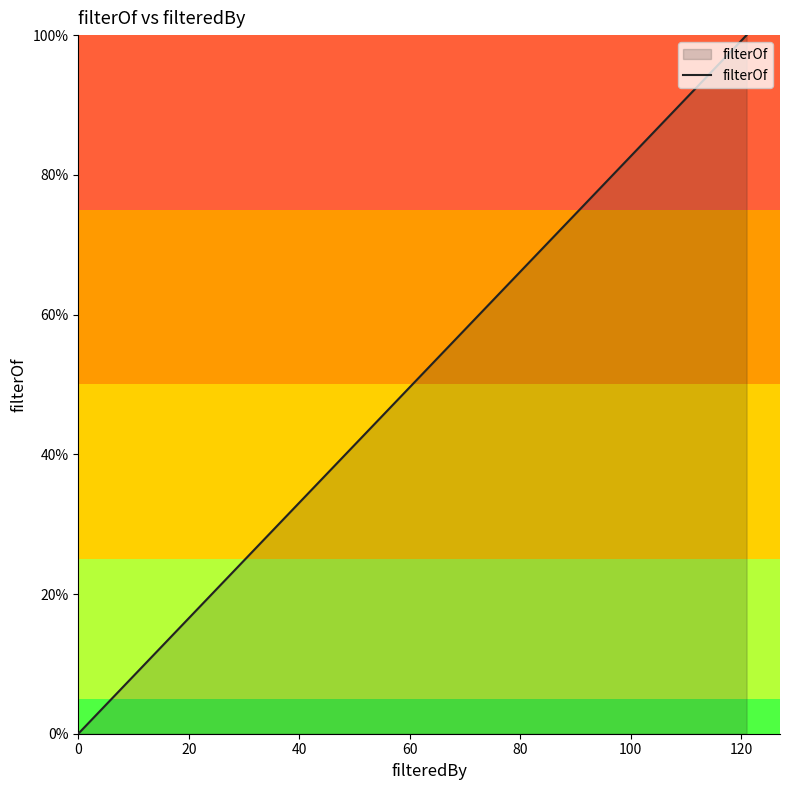

What is the maximum value shown in the chart?

100.0